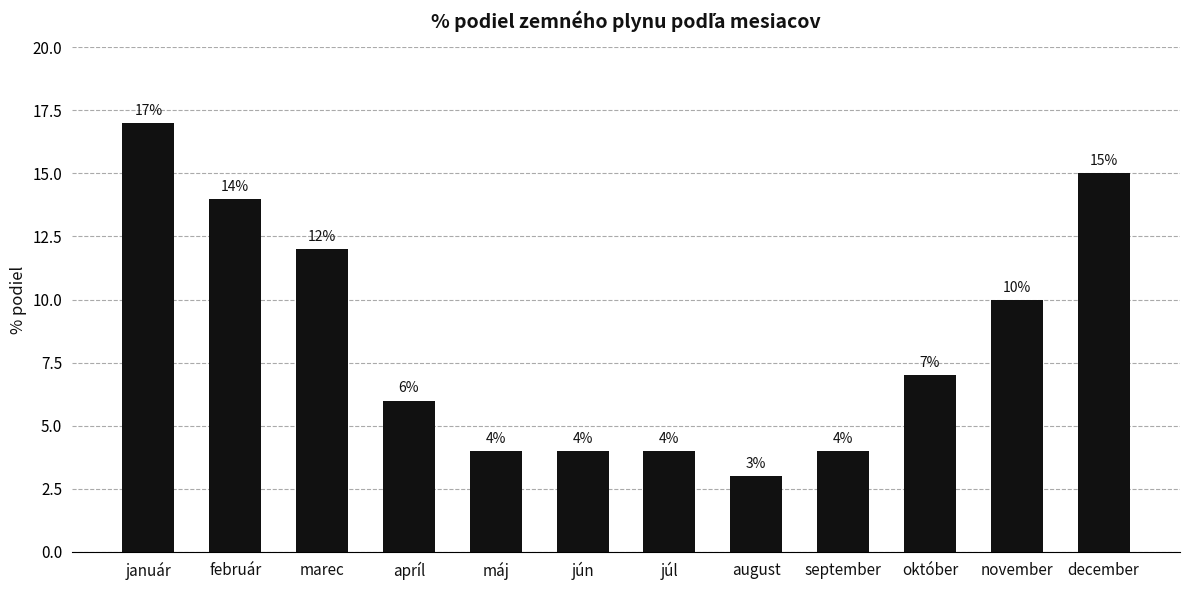

How many bars are there in total?

12